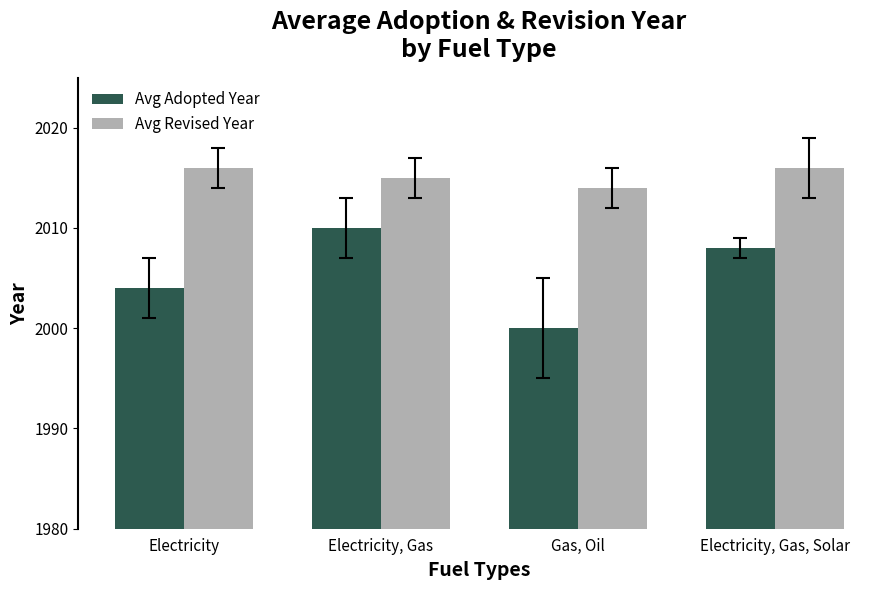

Which series has the largest range (max minus min)?

Avg Adopted Year